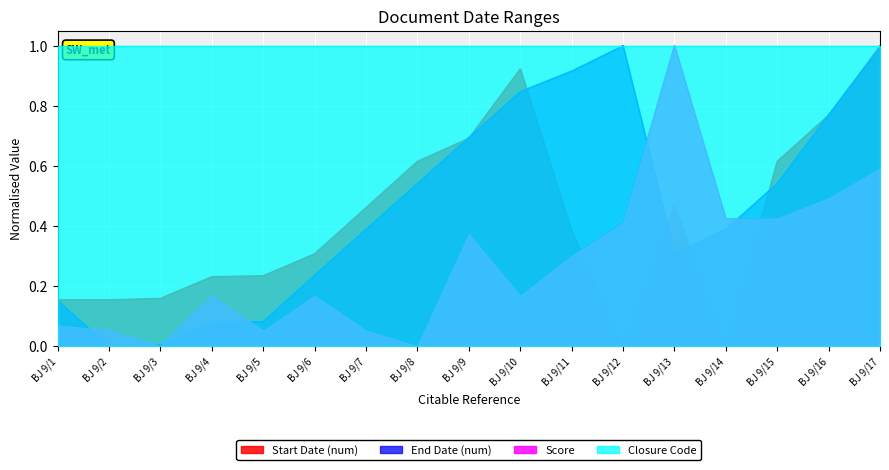

What is the difference between the End Date (num) values at BJ 9/12 and BJ 9/13?

0.7